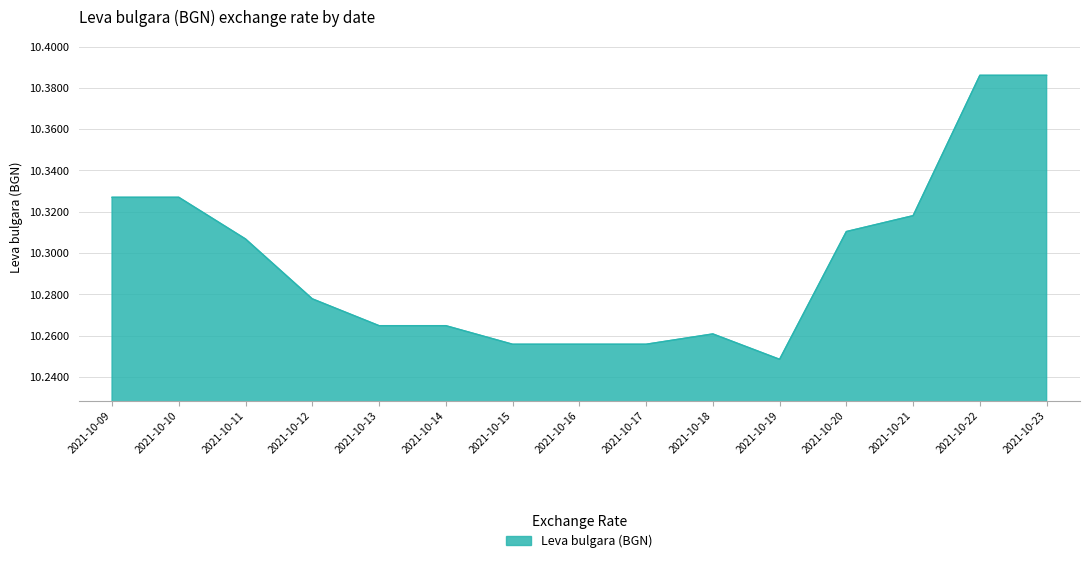

Where is the data nearest to the value 10?

2021-10-19